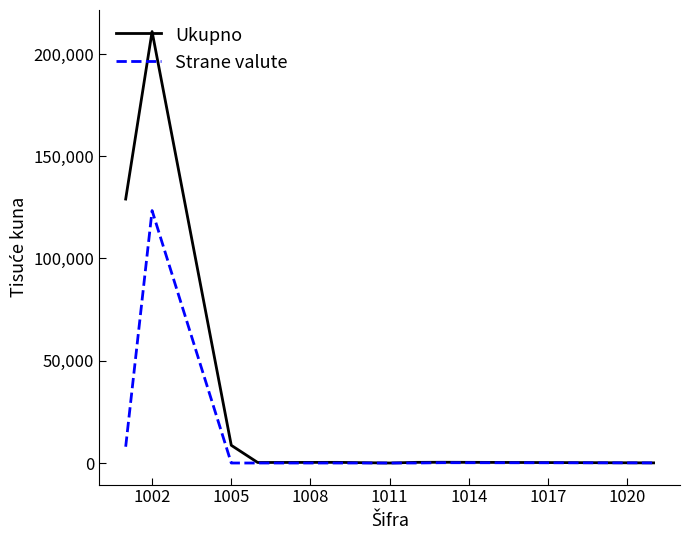

Rank the series by their average value, from highest to lowest.

Ukupno, Strane valute